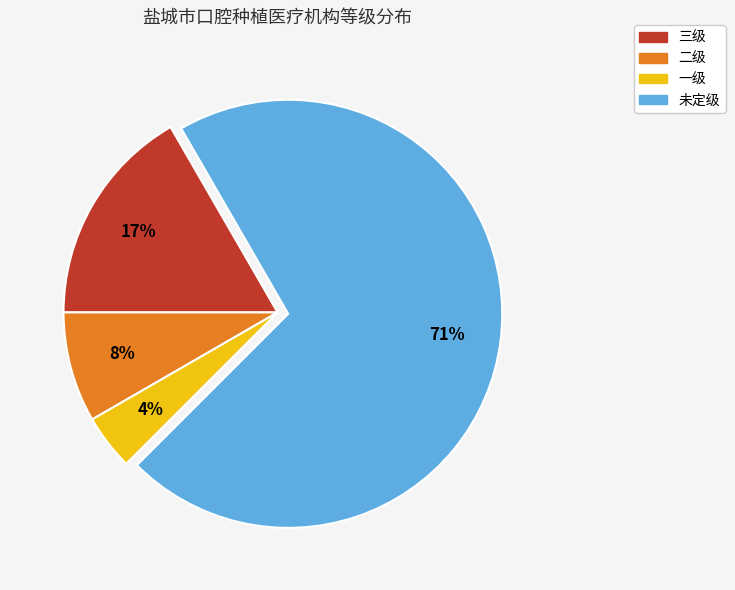

Count the number of slices in the pie.

4